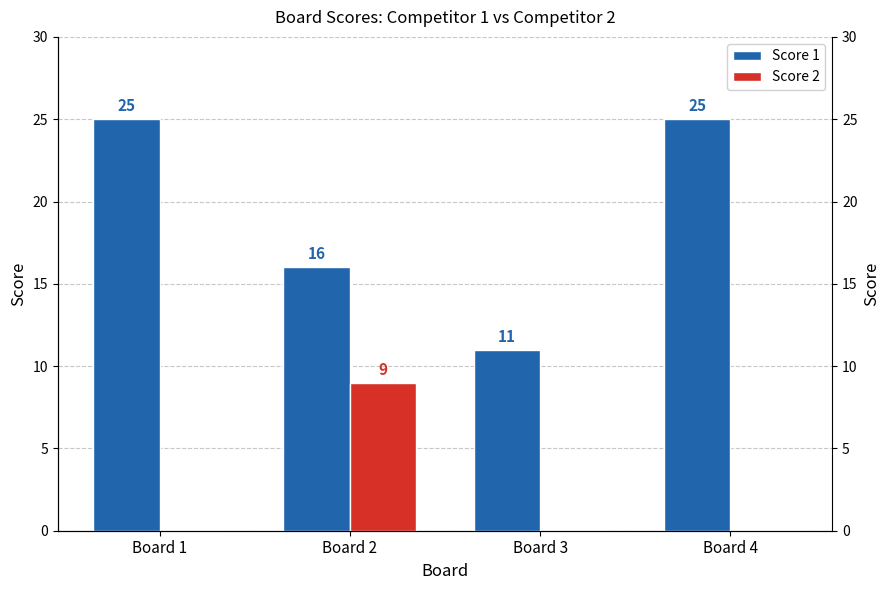

At how many categories does at least one series exceed 16?

2